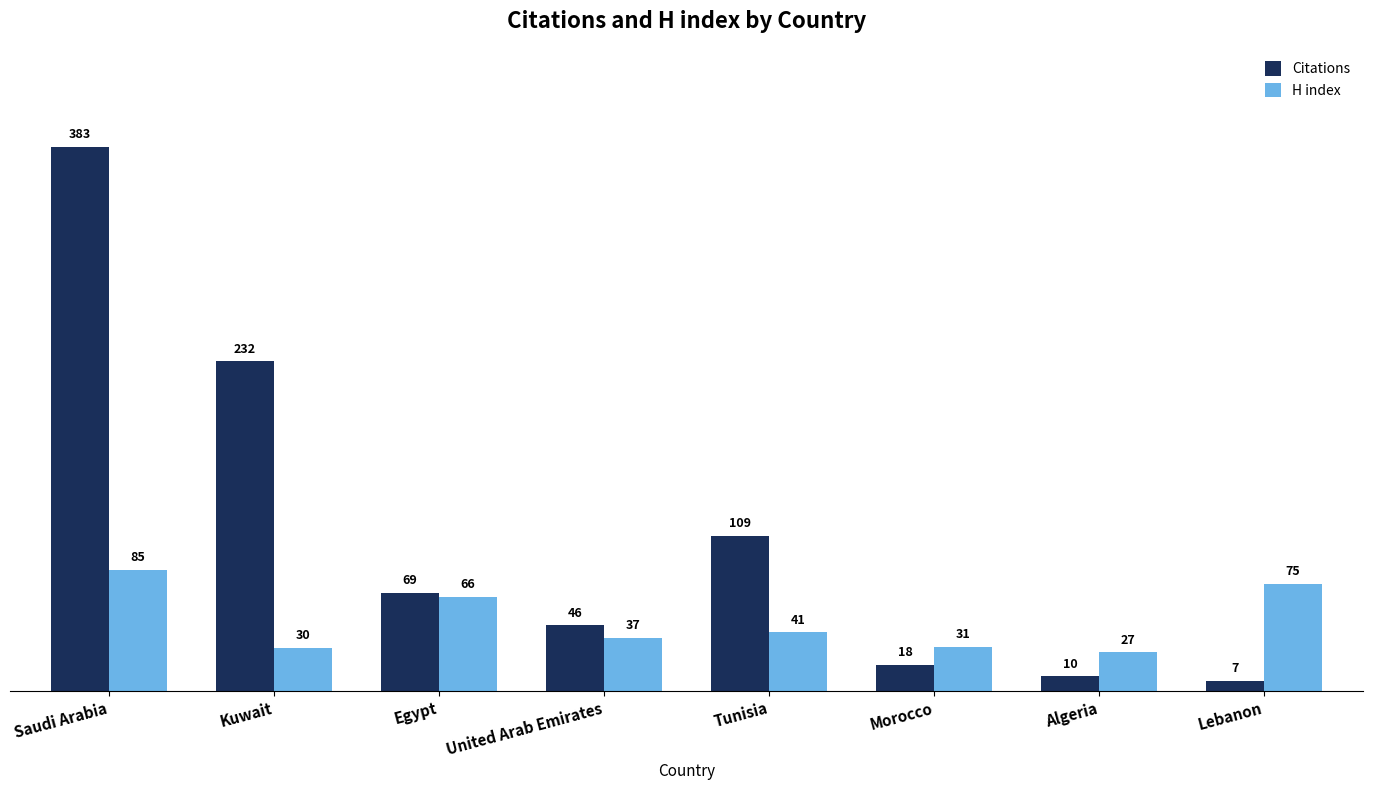

Which label corresponds to the smallest value in the chart?

Lebanon